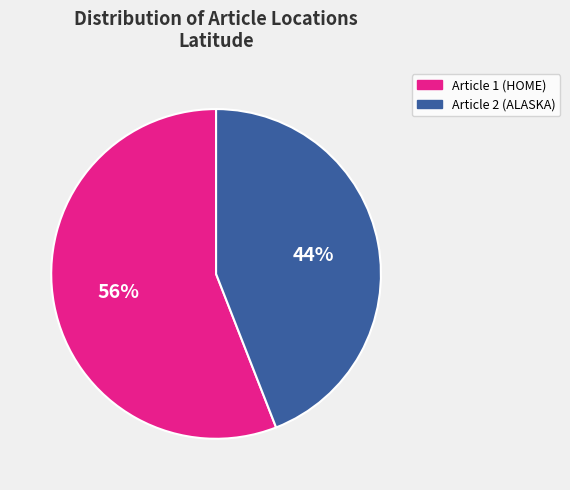

To the nearest percent, what is the average slice percentage?

50%